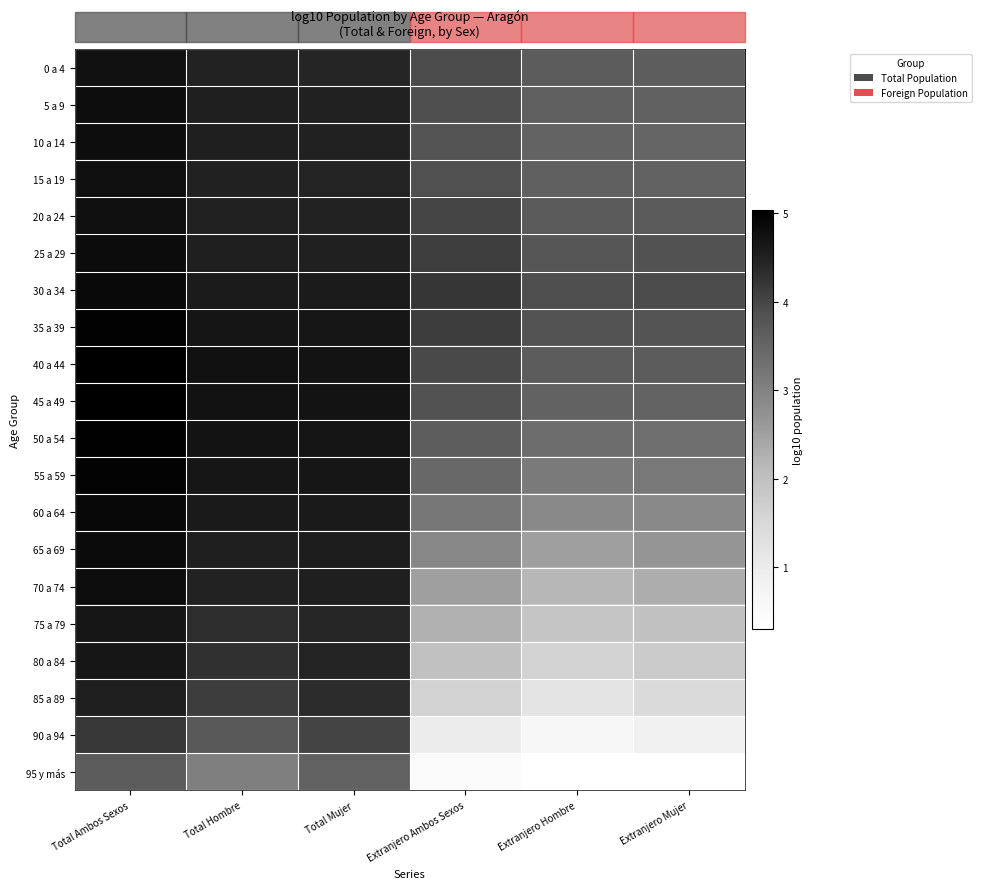

At which category is the sum across all series the highest?

Total Ambos Sexos